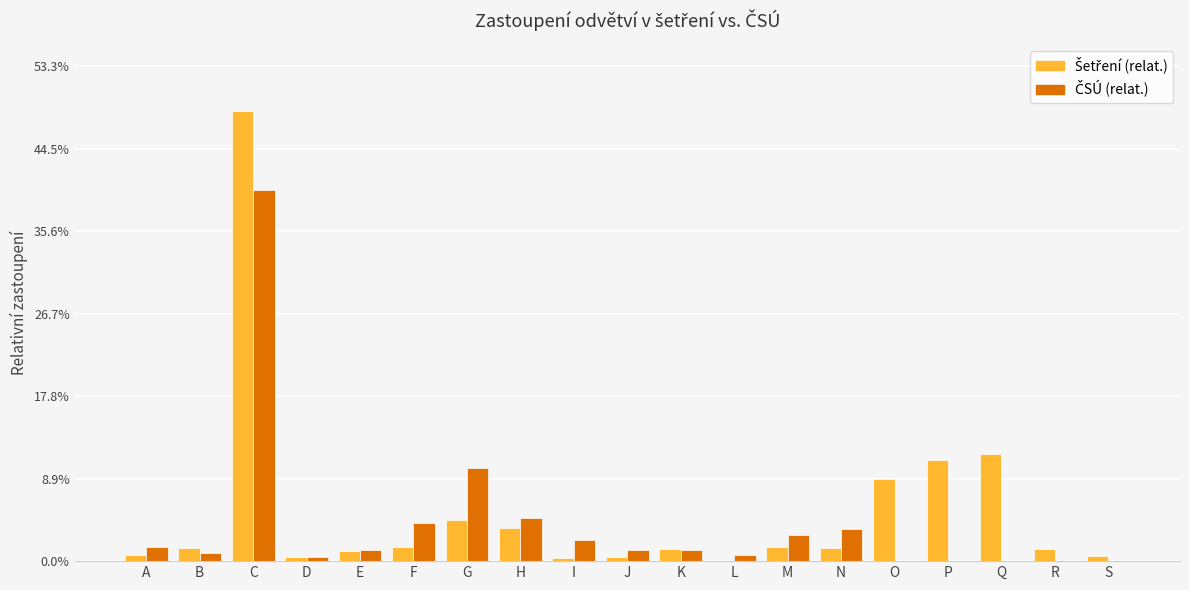

Which series has the largest total across all categories?

Šetření (relat.)